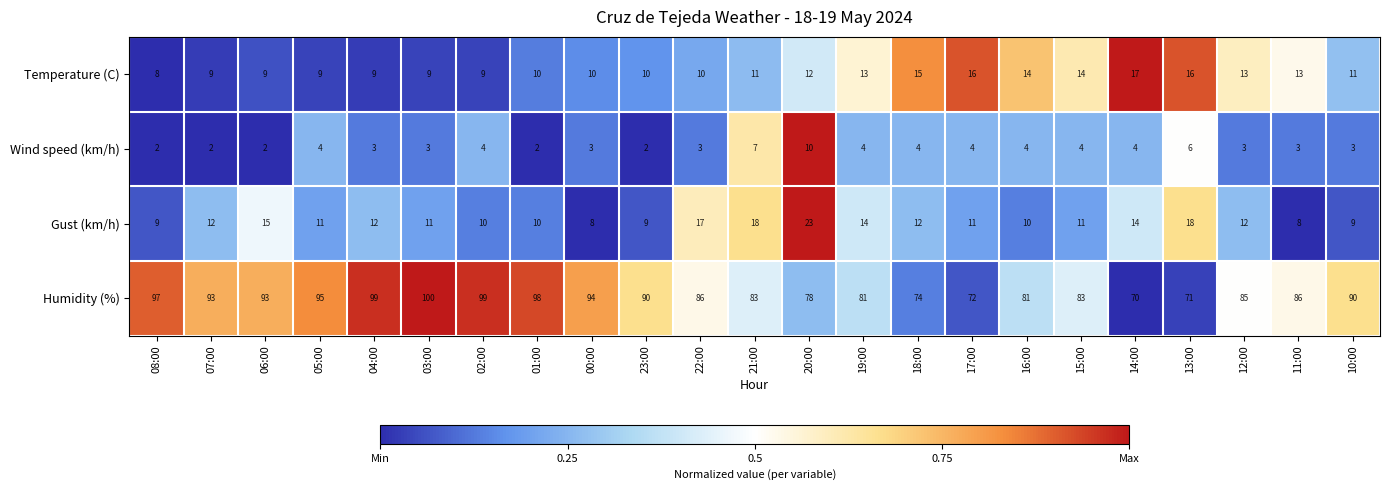

What is the maximum value shown in the chart?

100